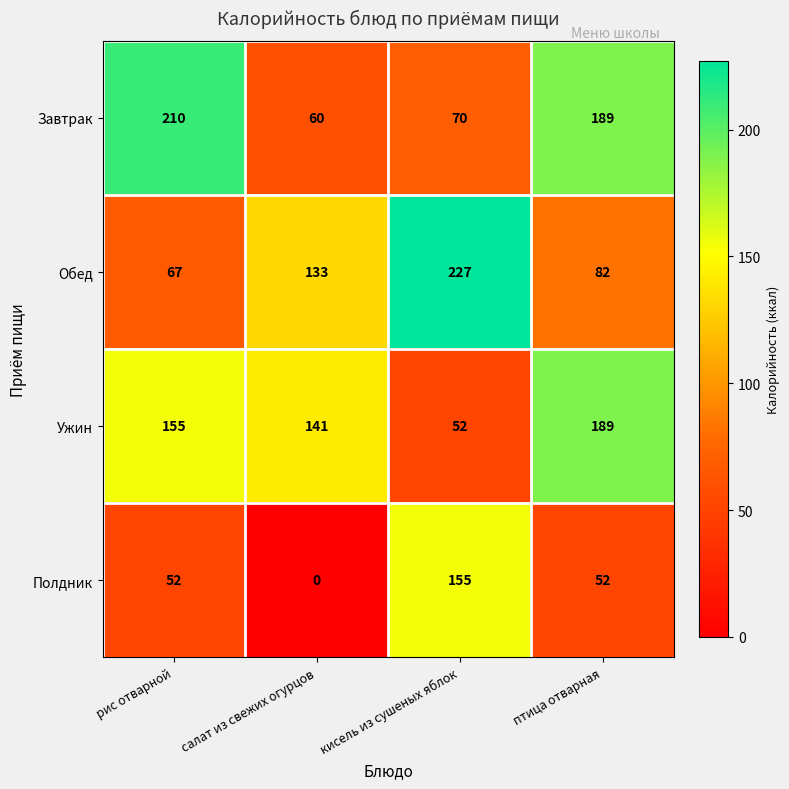

Count the number of data series in this chart.

4